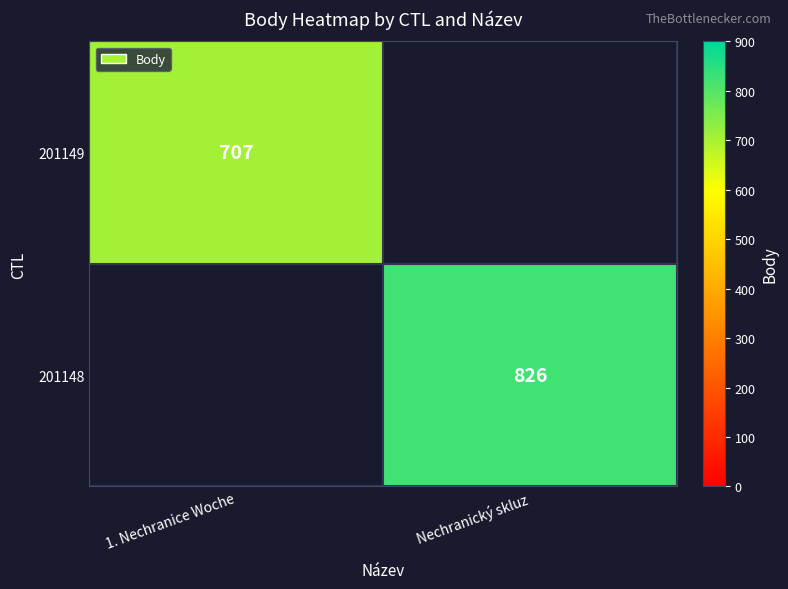

Between 1. Nechranice Woche and Nechranický skluz, which is larger?

Nechranický skluz